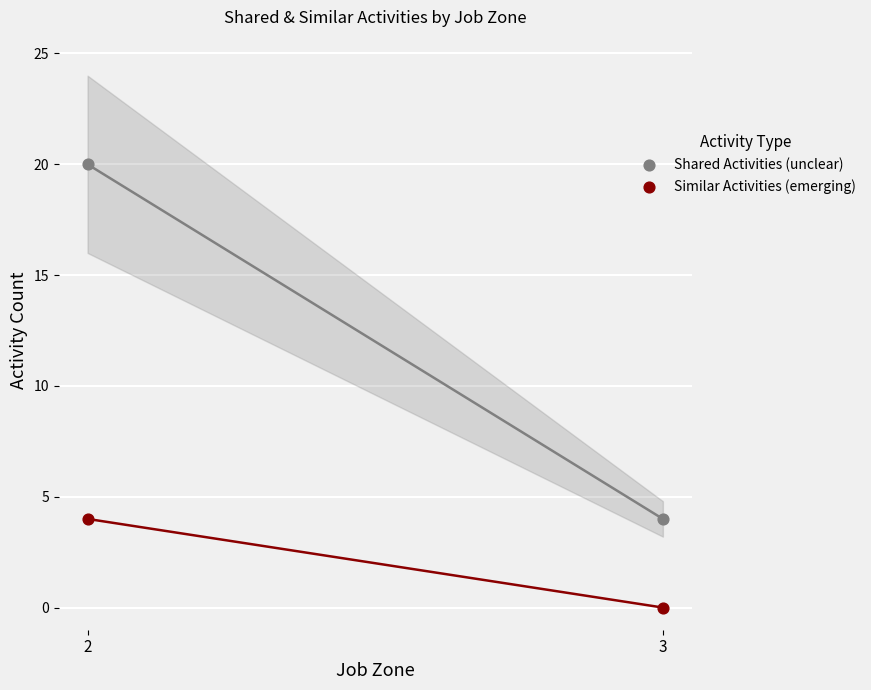

Which series has the widest spread of Y values?

Shared Activities (unclear)